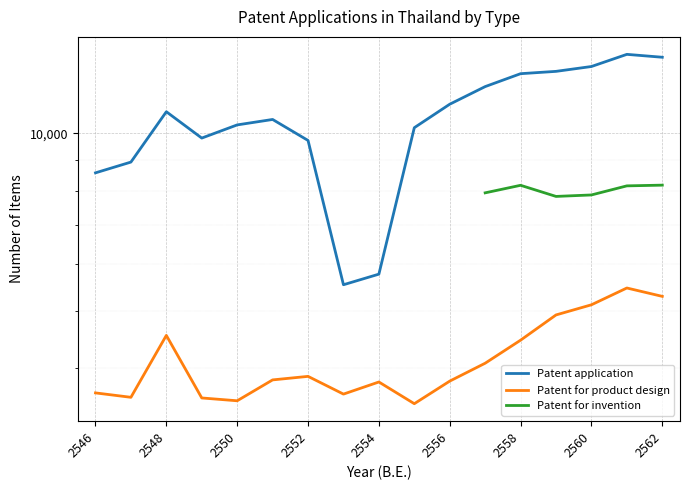

True or false: Patent application and Patent for product design intersect in this chart.

False